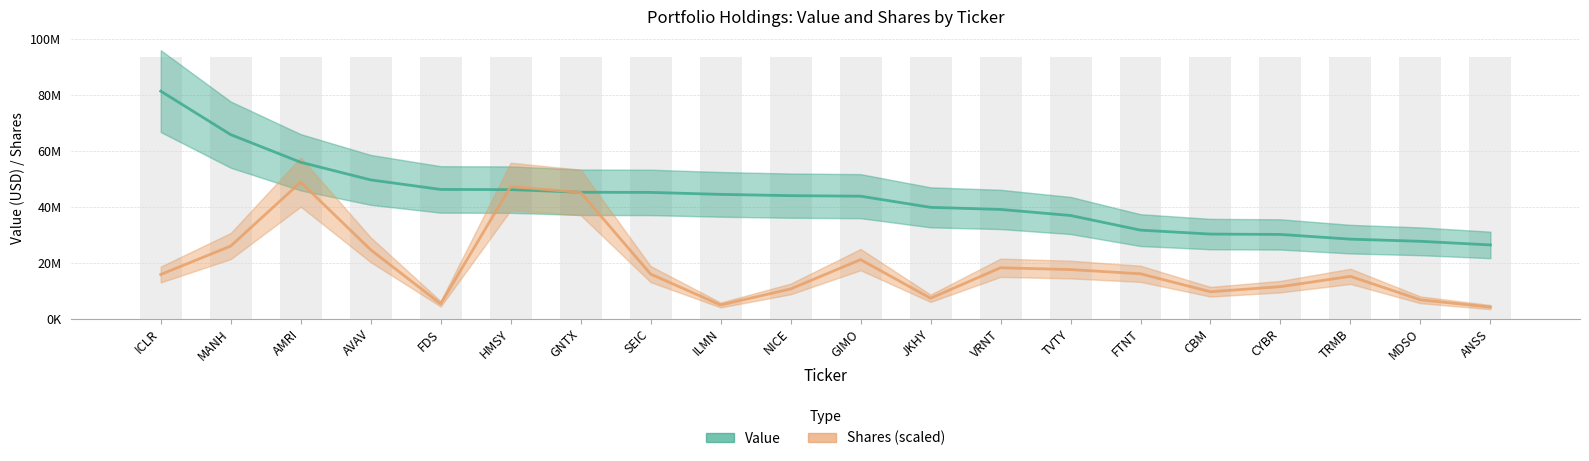

At which category is the sum across all series the highest?

AMRI